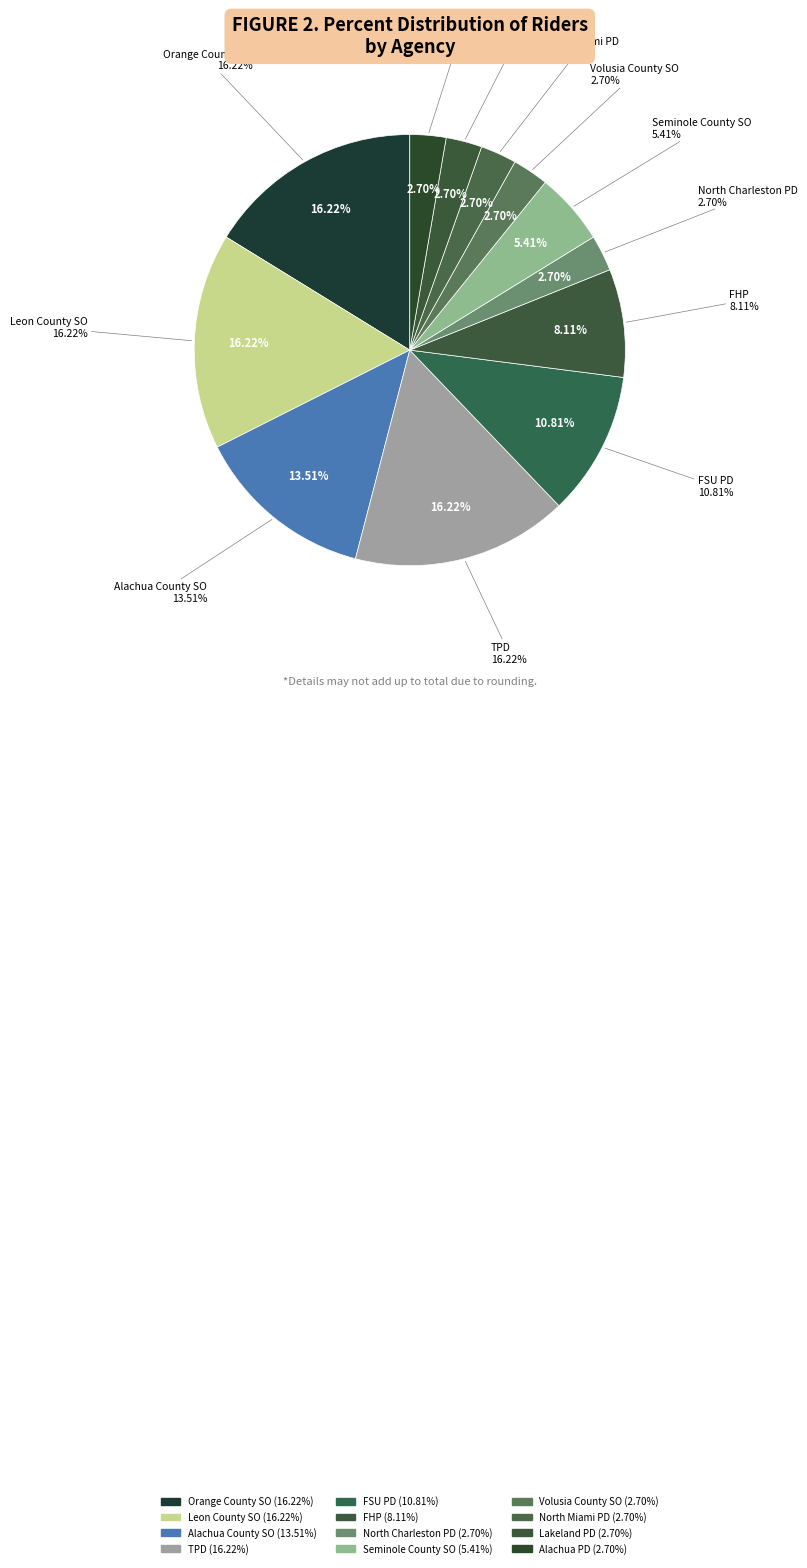

What percentage is the North Miami PD slice, to the nearest percent?

3%